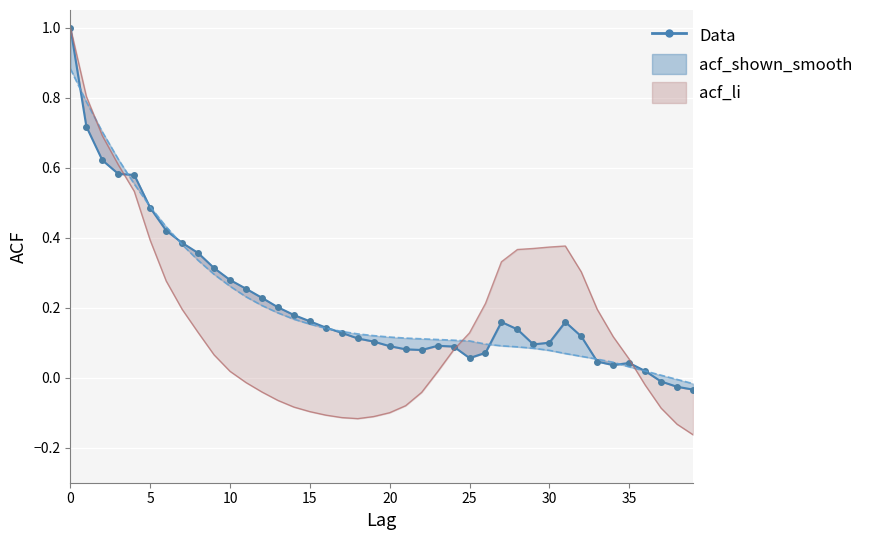

Which series ends up on top after the final intersection of acf_li and acf_shown?

acf_shown